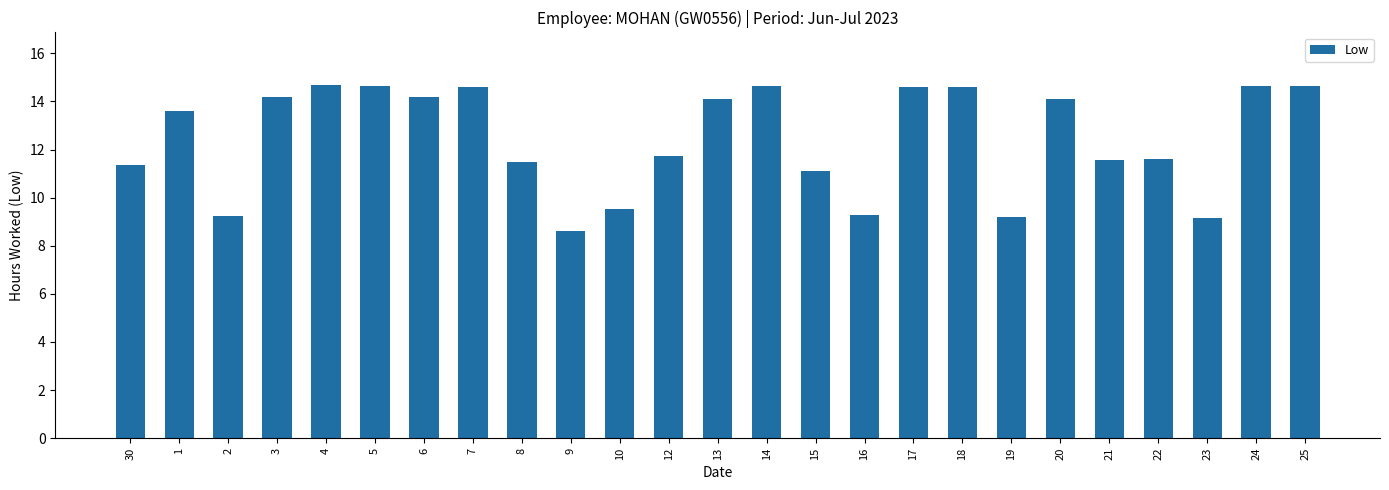

True or false: the data shows 11.6 at 22.

True